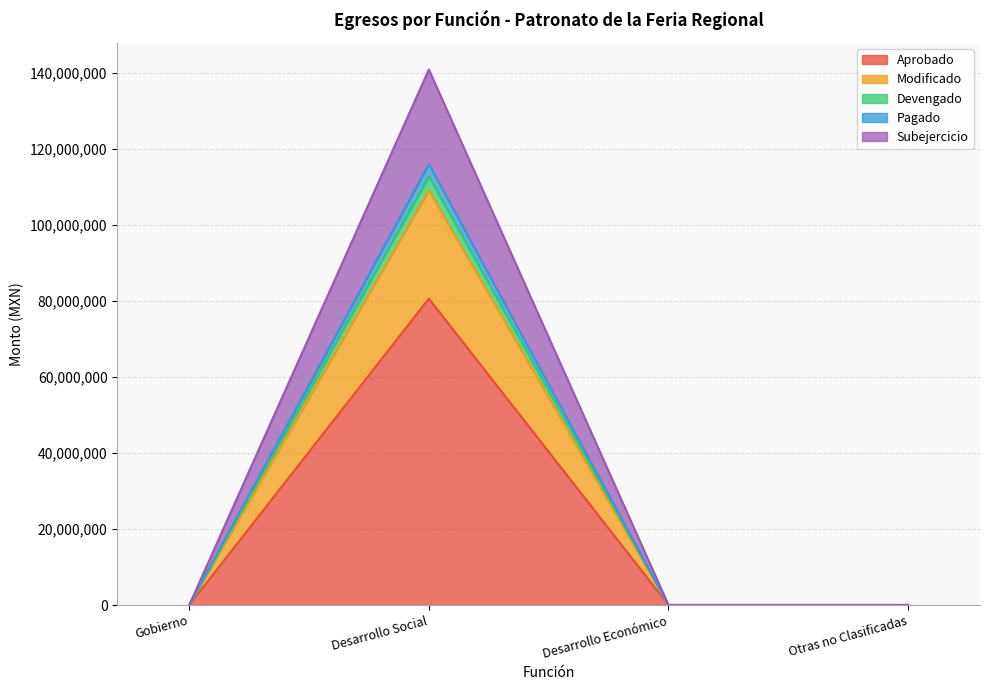

At which category is the sum across all series the highest?

Desarrollo Social